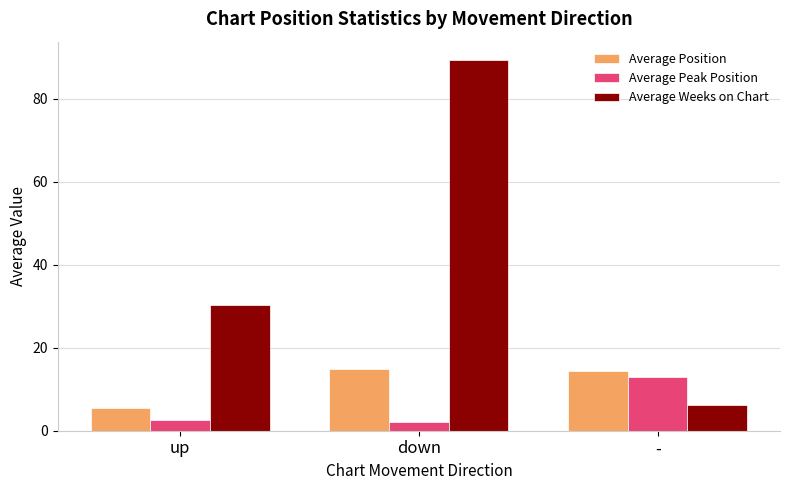

At which category is the sum across all series the highest?

down